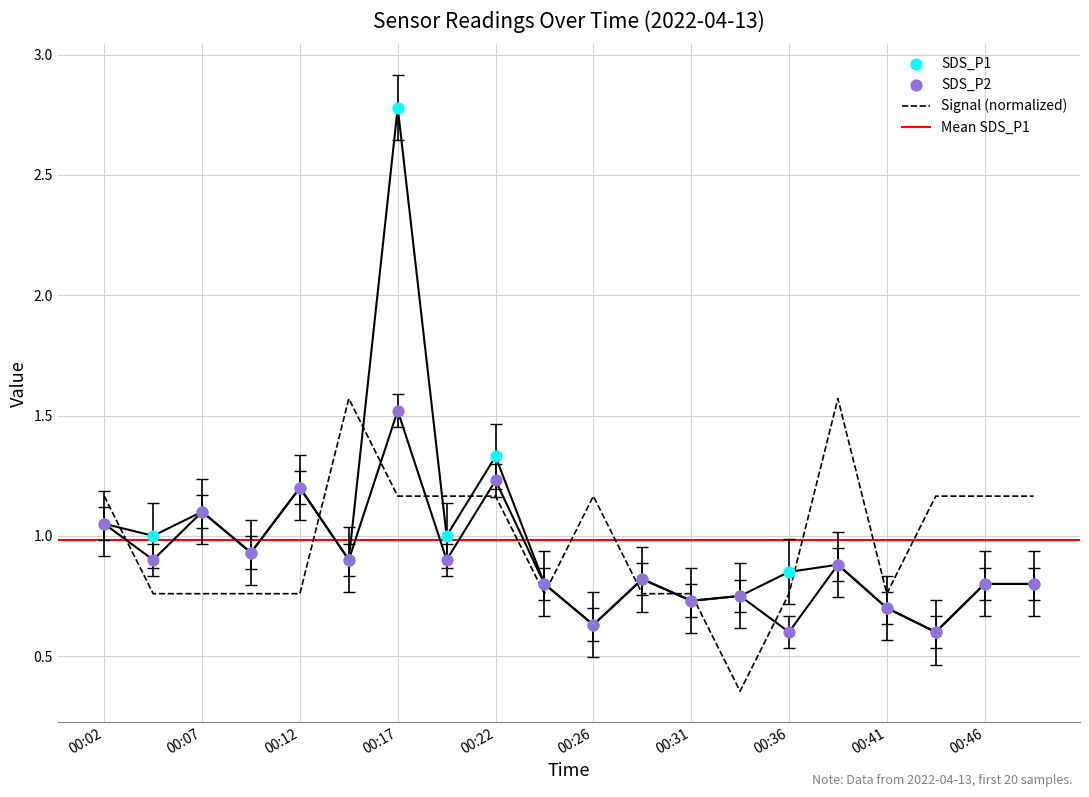

Which series has the largest Y range (max minus min)?

SDS_P1